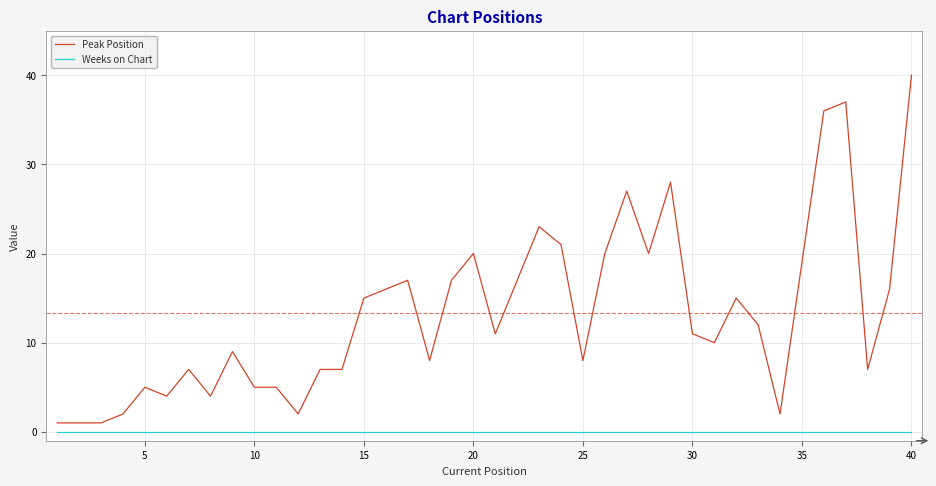

Which series has the widest spread of values?

Peak Position